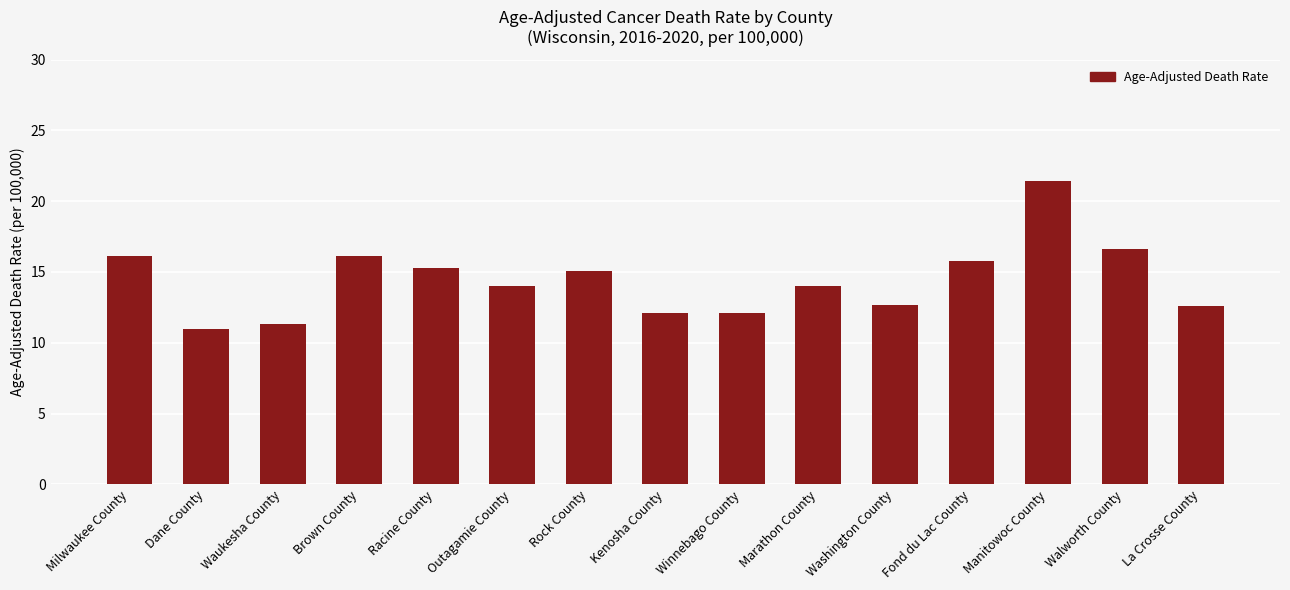

Between Dane County and Milwaukee County, which is larger?

Milwaukee County